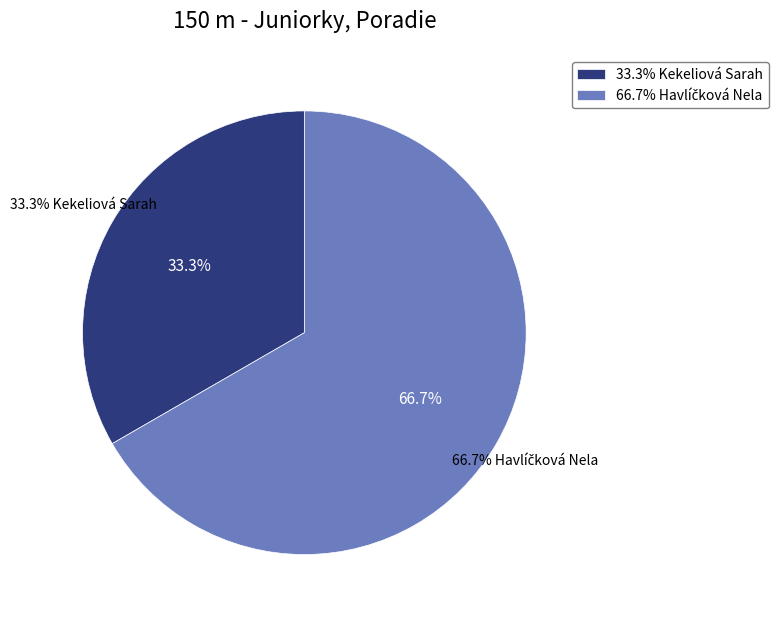

Rank the categories by value from lowest to highest.

Kekeliová Sarah, Havlíčková Nela